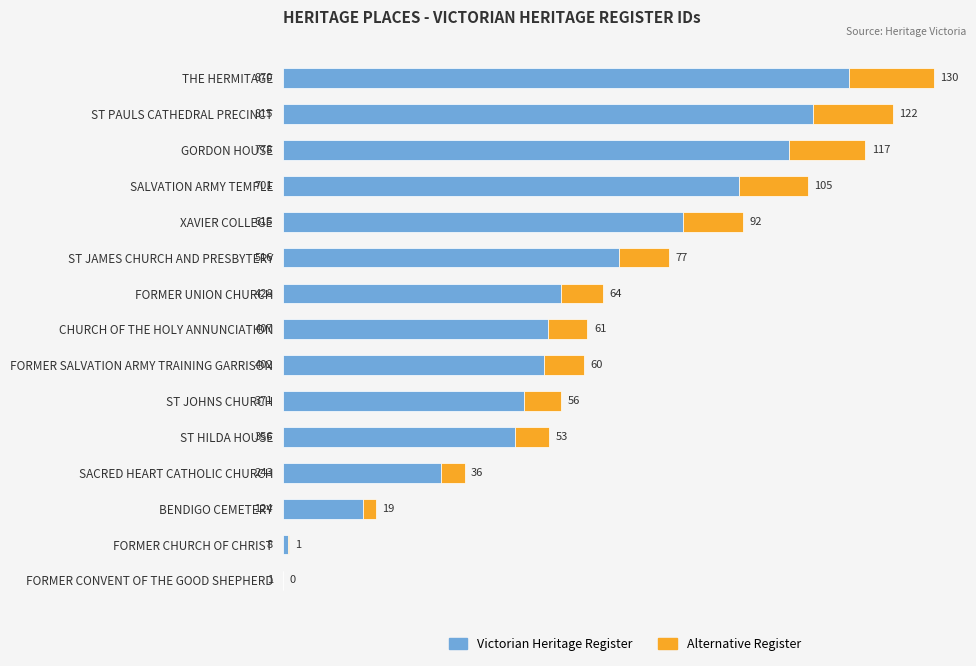

At which category is the sum across all series the highest?

THE HERMITAGE